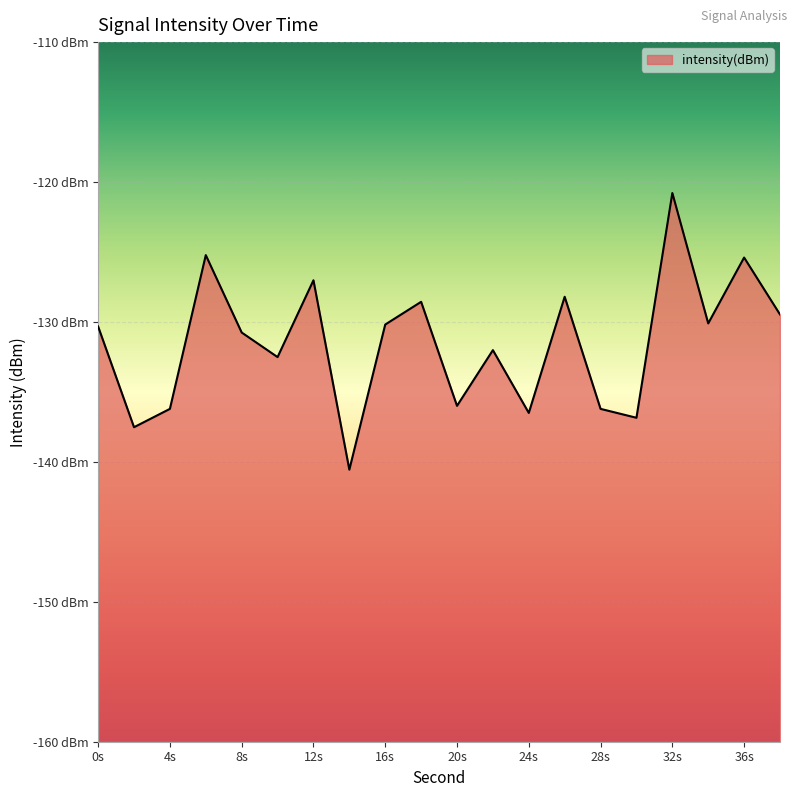

What is the maximum value shown in the chart?

-120.8